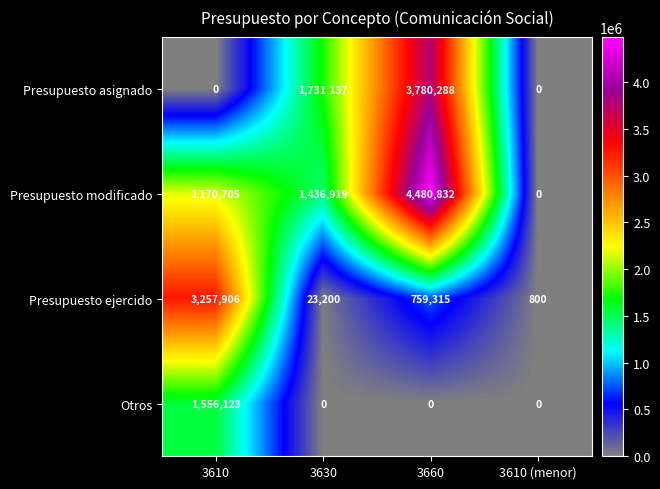

Count the Presupuesto asignado values in the range 0 to 3780288.

4